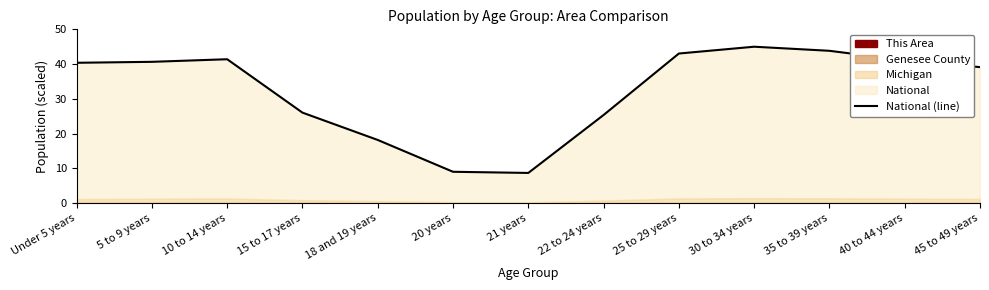

Rank the categories by value from highest to lowest.

30 to 34 years, 35 to 39 years, 25 to 29 years, 10 to 14 years, 40 to 44 years, 5 to 9 years, Under 5 years, 45 to 49 years, 15 to 17 years, 22 to 24 years, 18 and 19 years, 20 years, 21 years